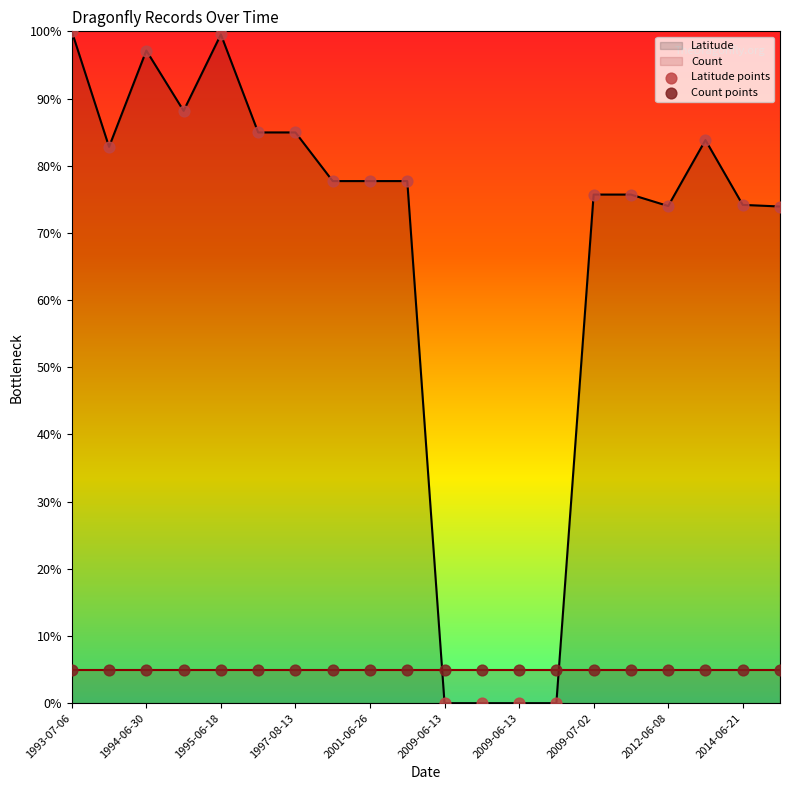

Which series reaches the minimum Y coordinate?

Latitude points